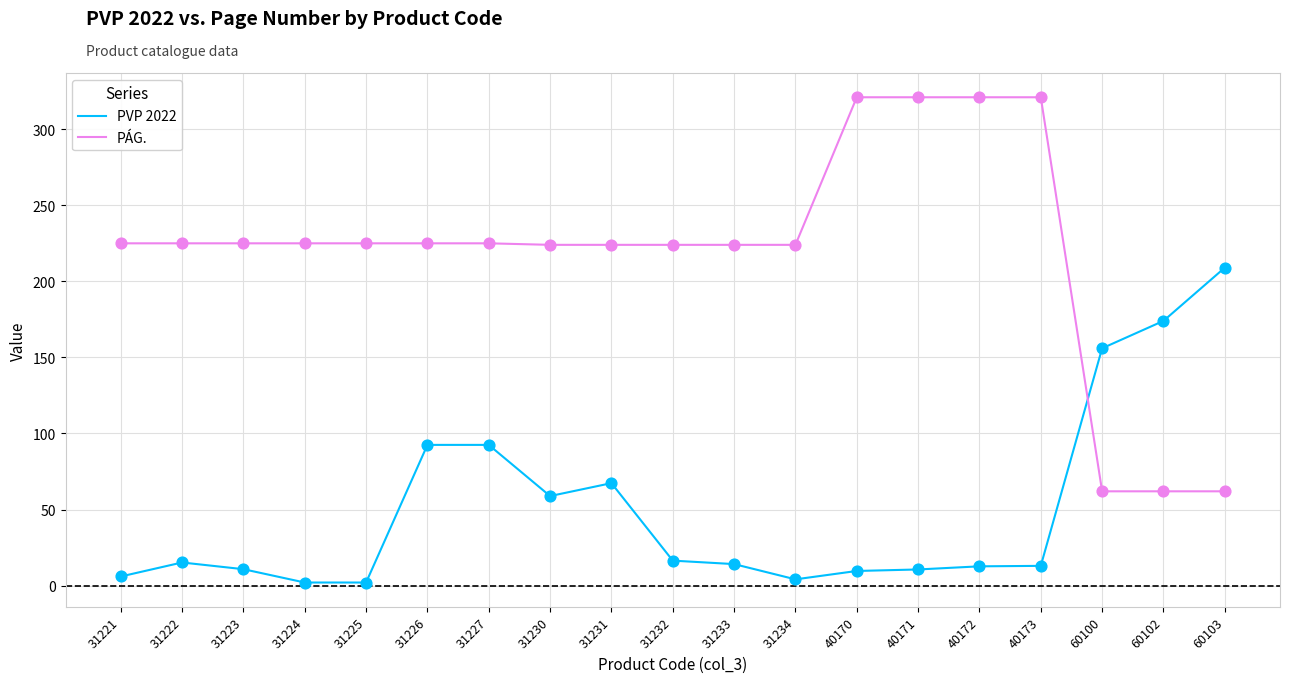

Which series has the widest spread of values?

PÁG.